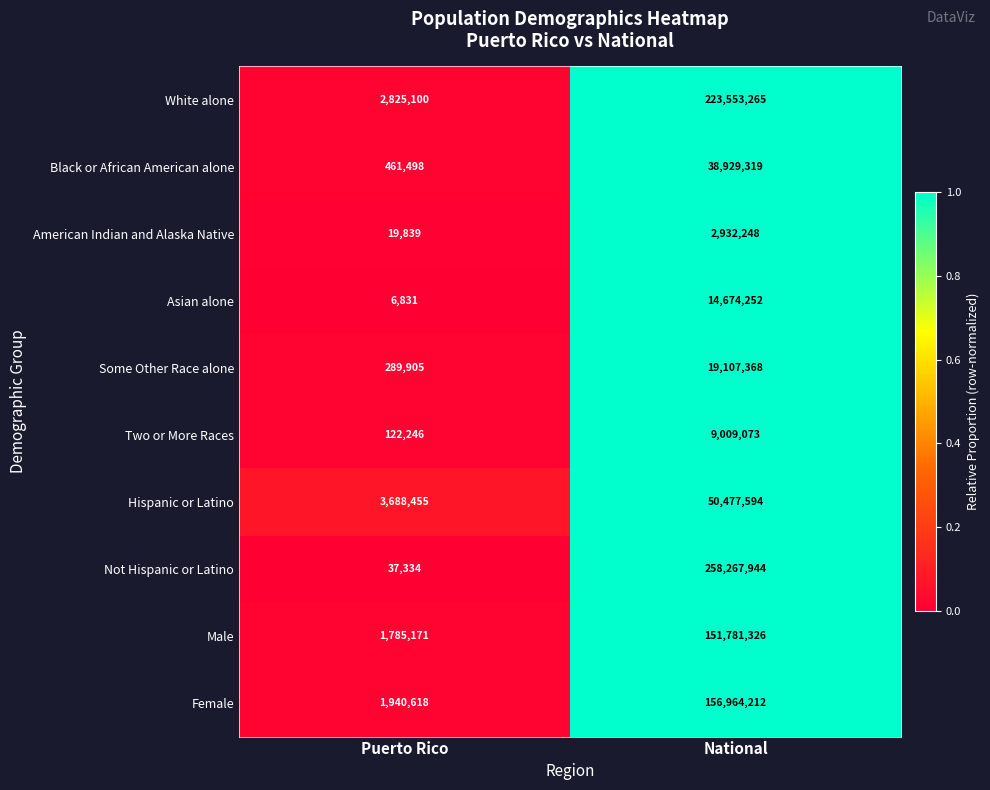

Where is Hispanic or Latino nearest to the value 27083024?

Puerto Rico